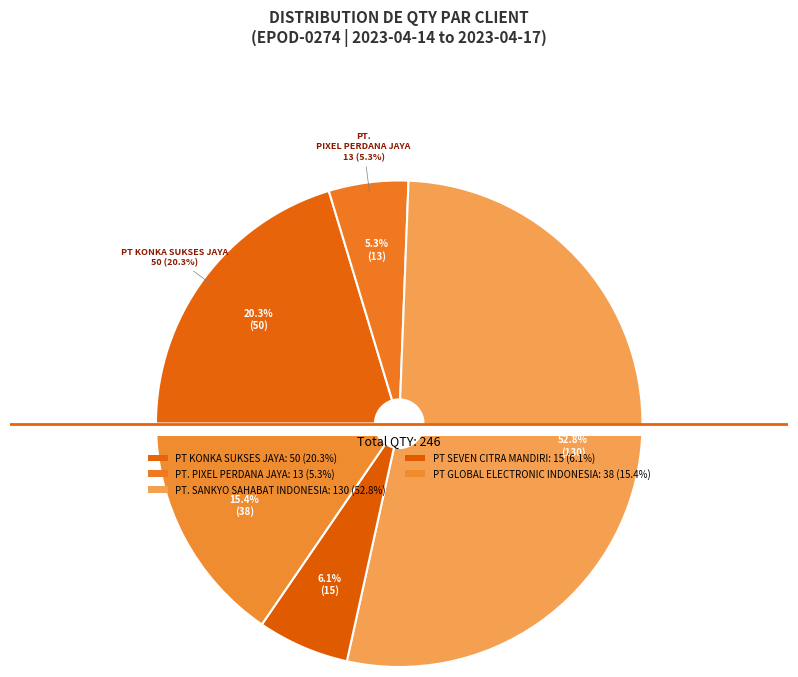

The PT. PIXEL PERDANA JAYA (3) slice represents 8% of the pie. True or false?

False